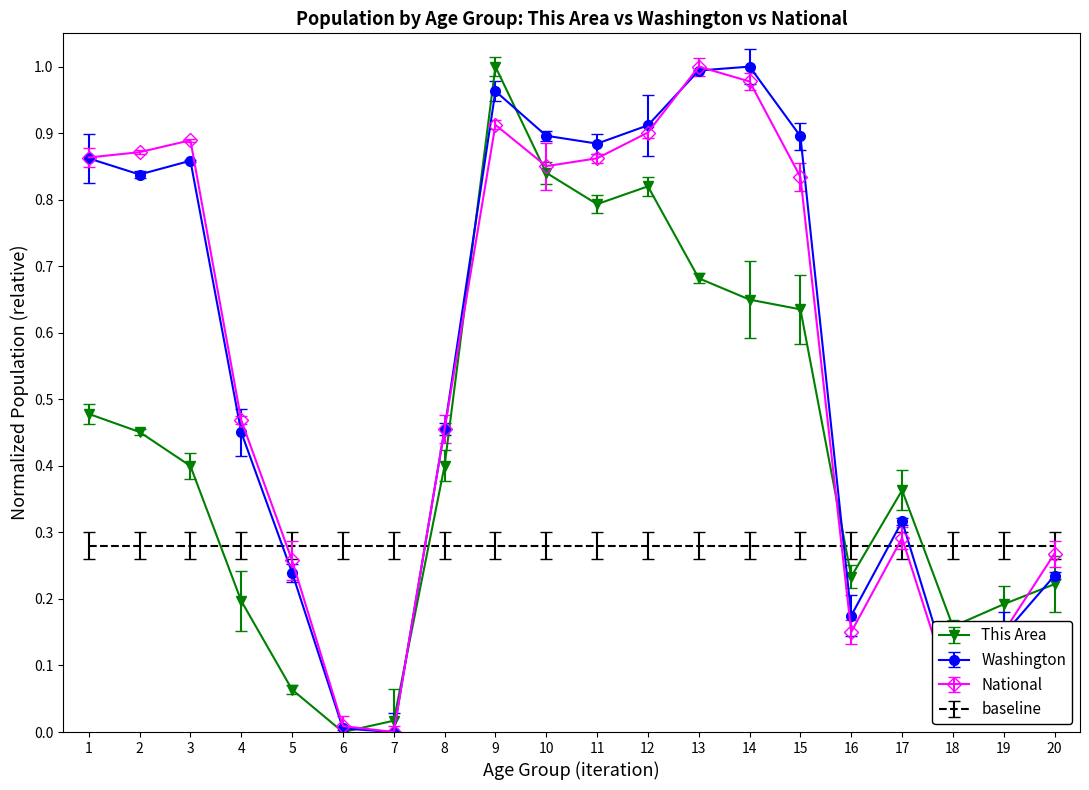

At which category is the sum across all series the highest?

9